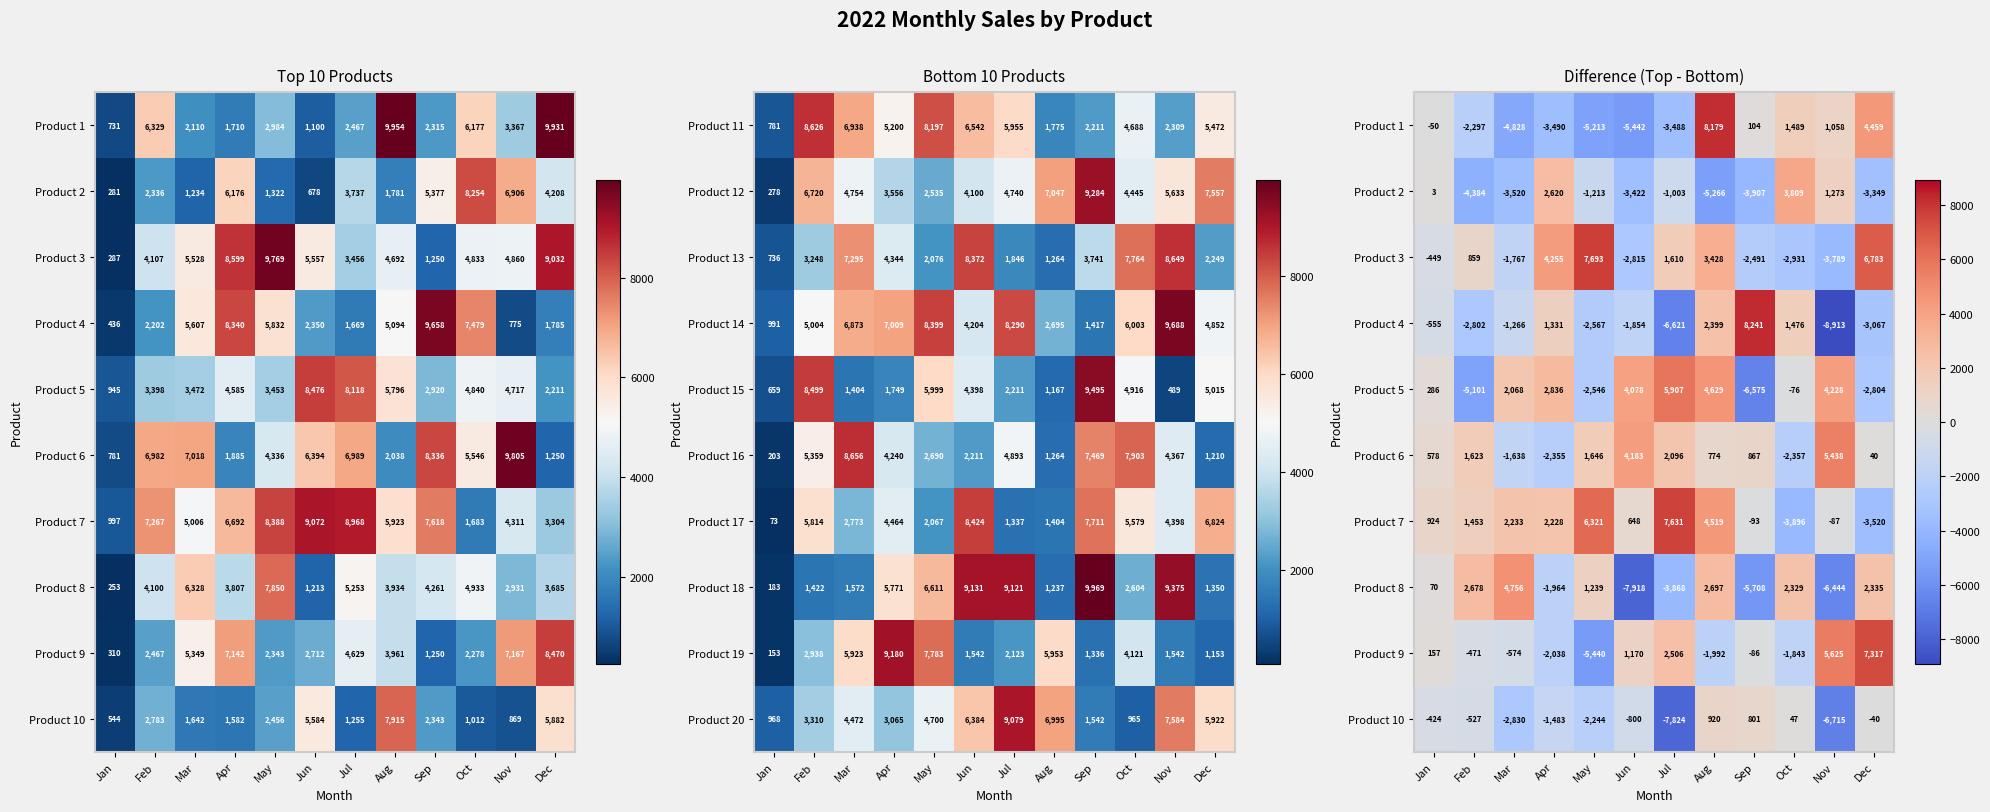

At which label does Product 14 reach its minimum?

Jan